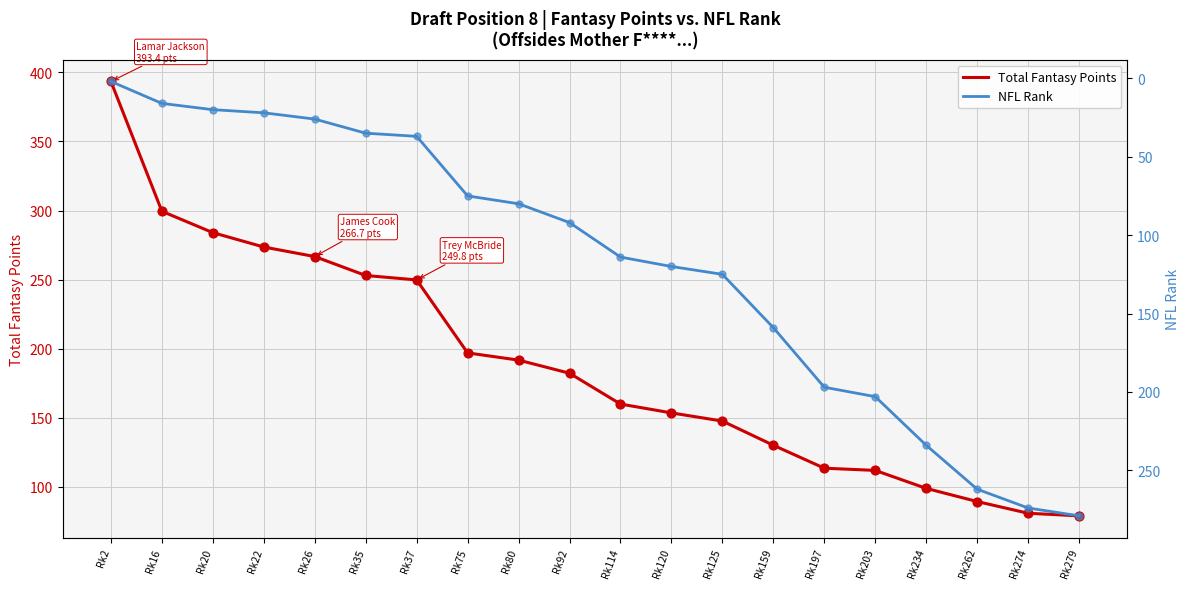

At which category is the sum across all series the highest?

Rk2